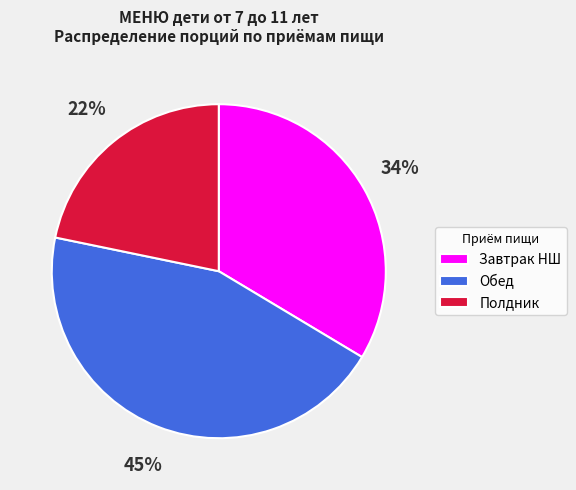

To the nearest percent, what is the difference between the largest and smallest slice percentages?

23%